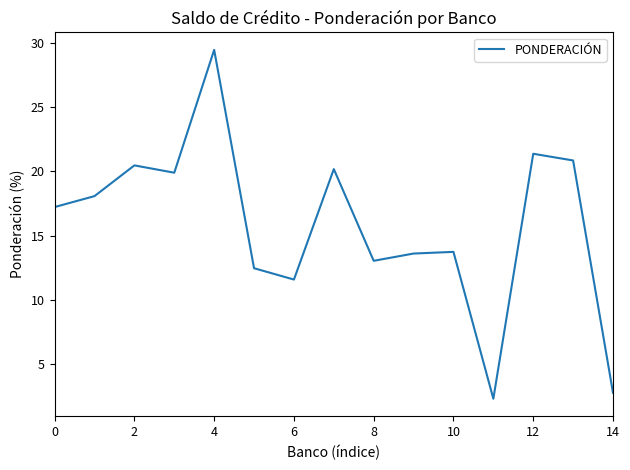

How many lines are shown in the chart?

1